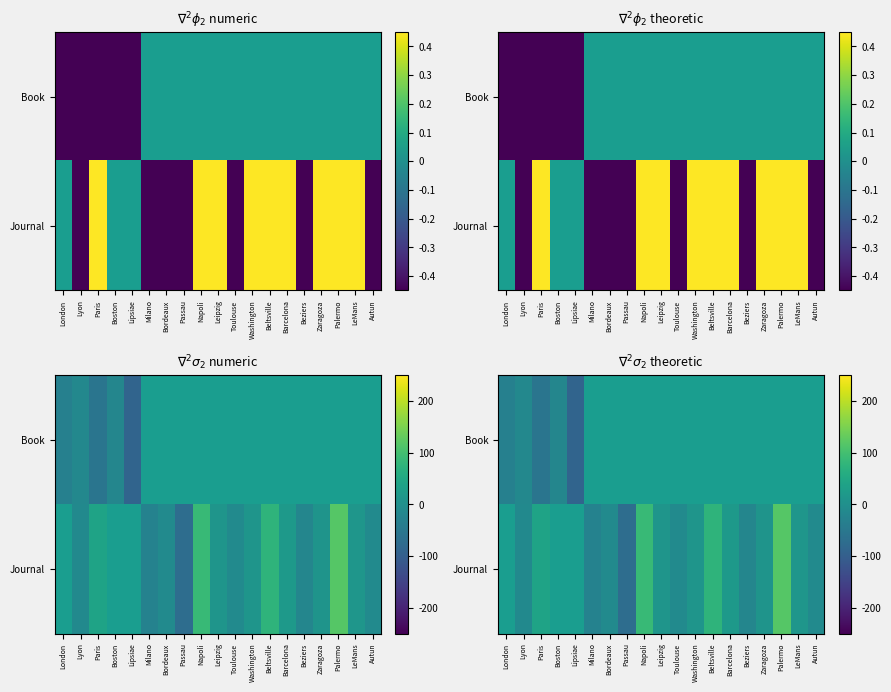

What is the maximum value shown in the chart?

117.8